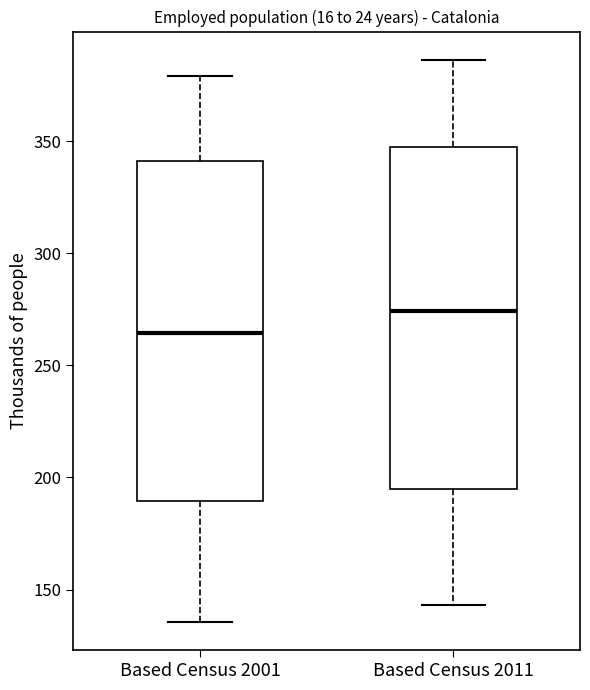

Where is the lower edge of the box for Based Census 2011 on the y-axis? The values are not printed on the chart, so give them approximately, as read against the axis.

195